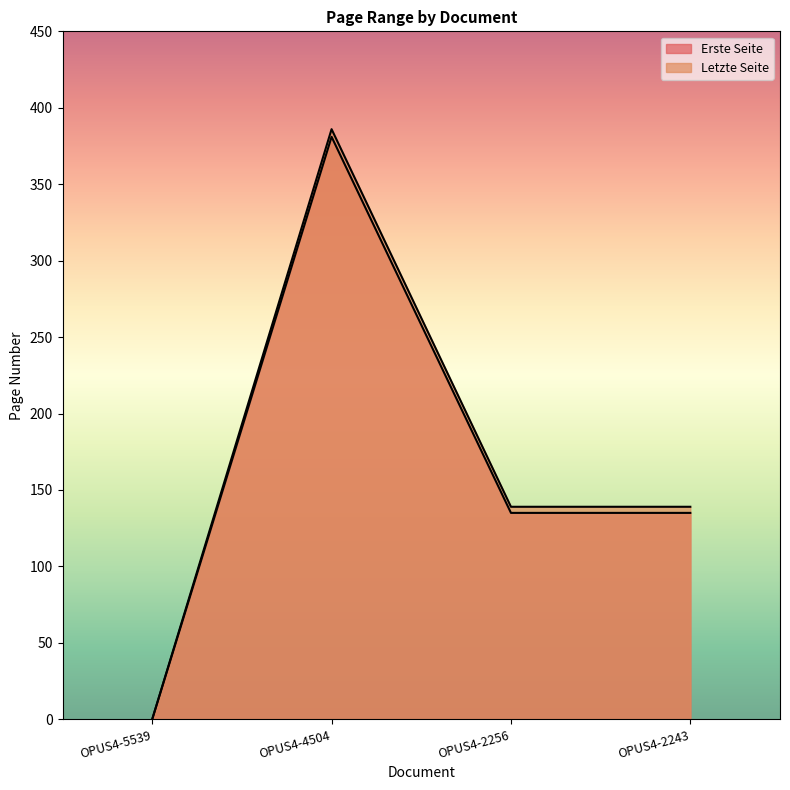

The Letzte Seite series shows 0 at OPUS4-5539. True or false?

True